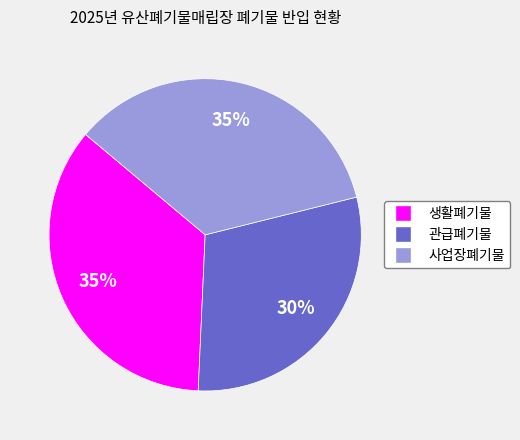

Do 사업장폐기물 and 관급폐기물 together represent more than half of the pie?

Yes